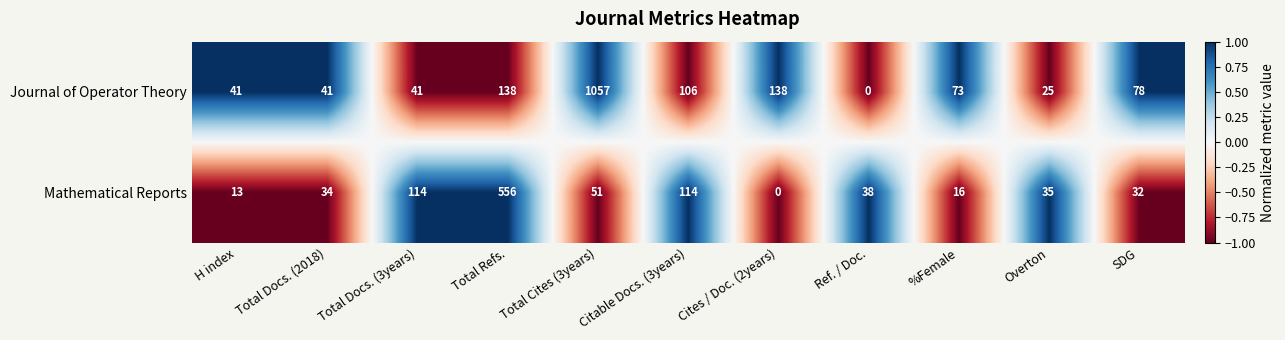

Where does the Mathematical Reports series first go above 35?

Total Docs. (3years)